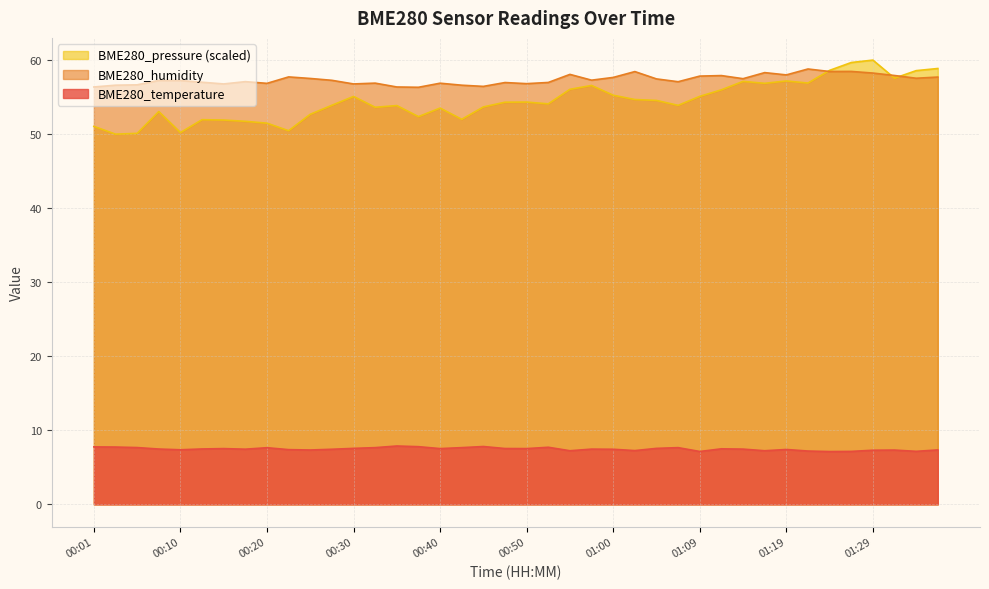

How many data points does each series have?

40